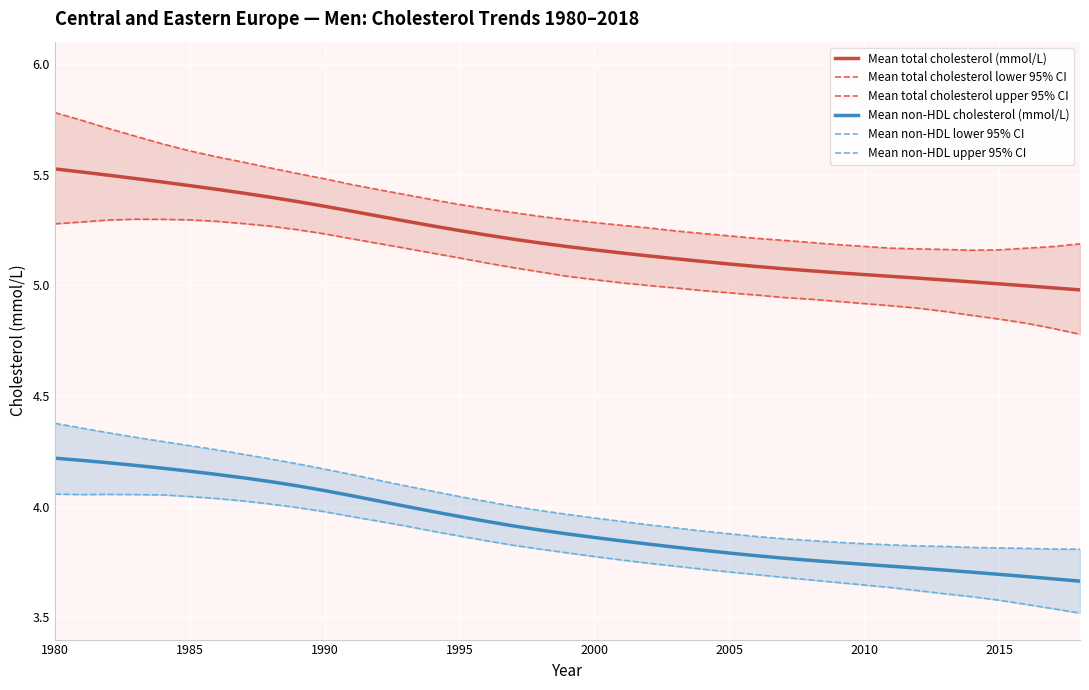

How many data points in Mean total cholesterol lower 95% CI are above 5?

22